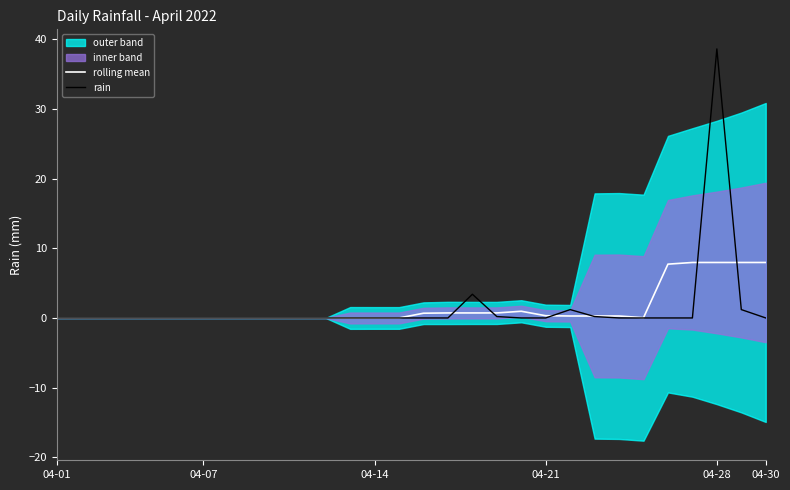

At which label does rain reach its peak?

04-28